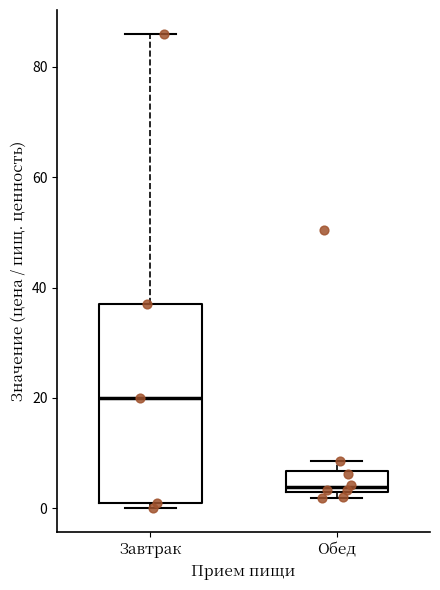

Reading left to right, transcribe this box plot: for each box, give where its median line is, the range the box spans, and where its two whiskers end, as read against the y-axis. The values are not printed on the chart, so give them approximately, as read against the axis.

Завтрак: median 20, box 2 to 38, whiskers 0 to 86
Обед: median 4, box 2 to 6, whiskers 2 (just below the box's lower edge) to 8